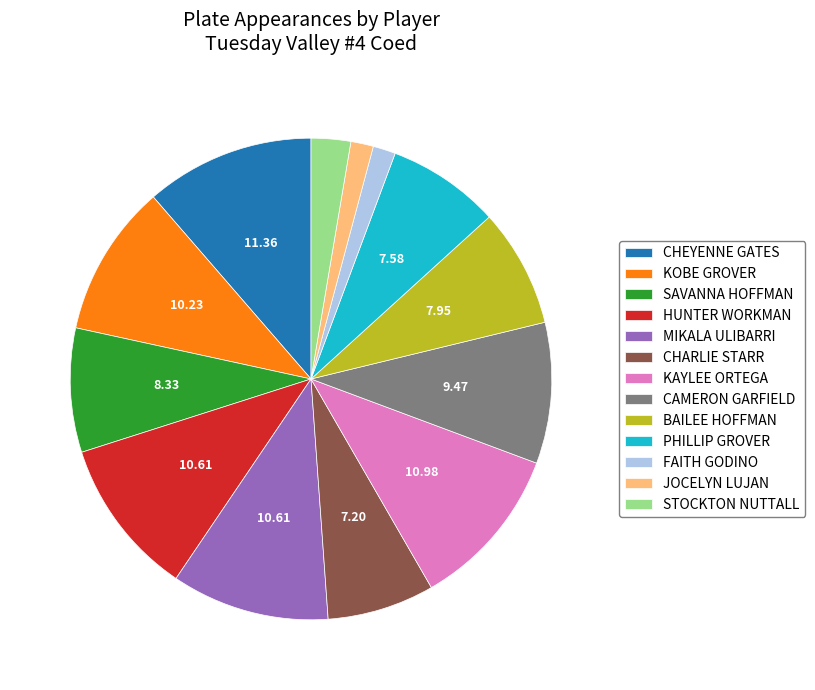

How many segments does this pie chart have?

13